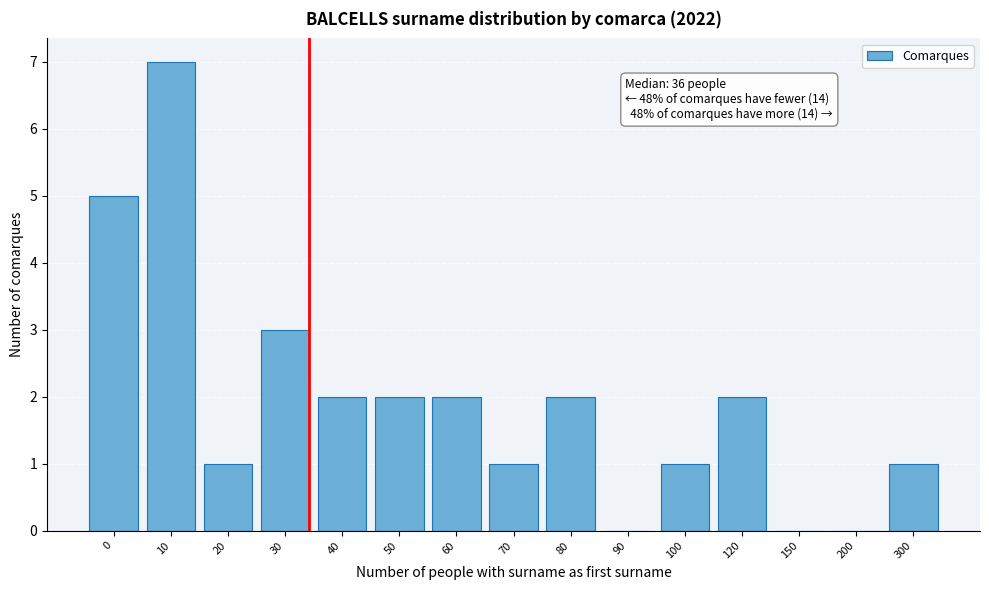

Reading right to left, what are all the values shown in this chart?

300=1	200=0	150=0	120=2	100=1	90=0	80=2	70=1	60=2	50=2	40=2	30=3	20=1	10=7	0=5